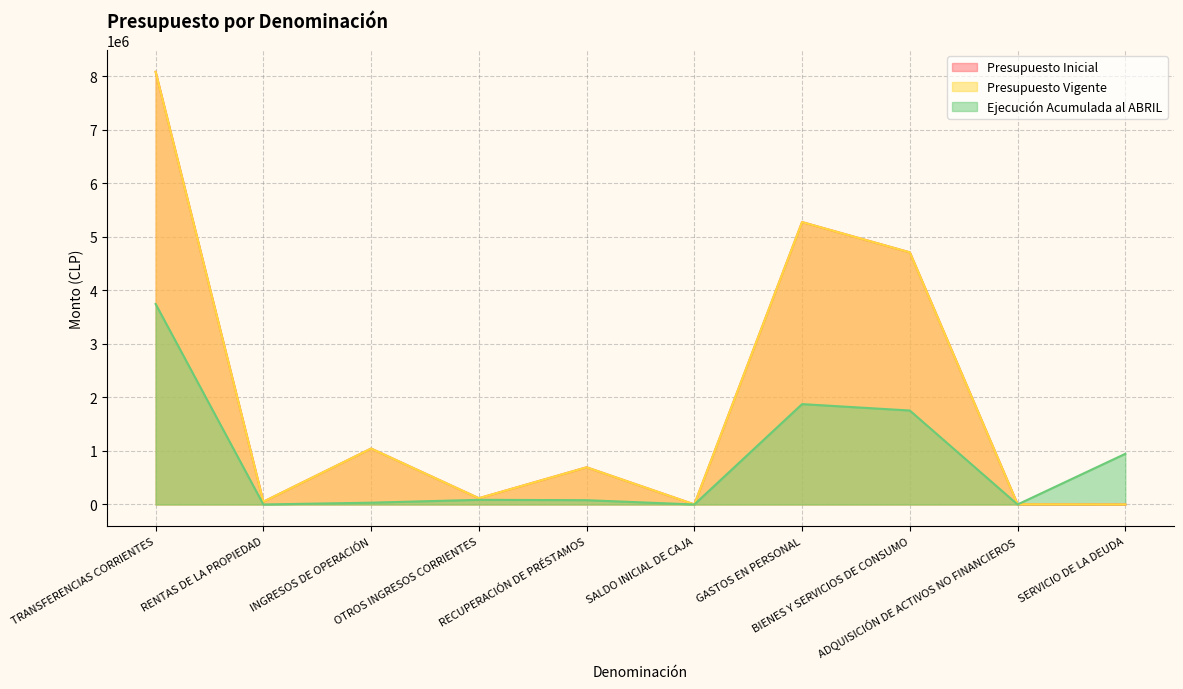

Between RENTAS DE LA PROPIEDAD and SERVICIO DE LA DEUDA, which is larger?

RENTAS DE LA PROPIEDAD